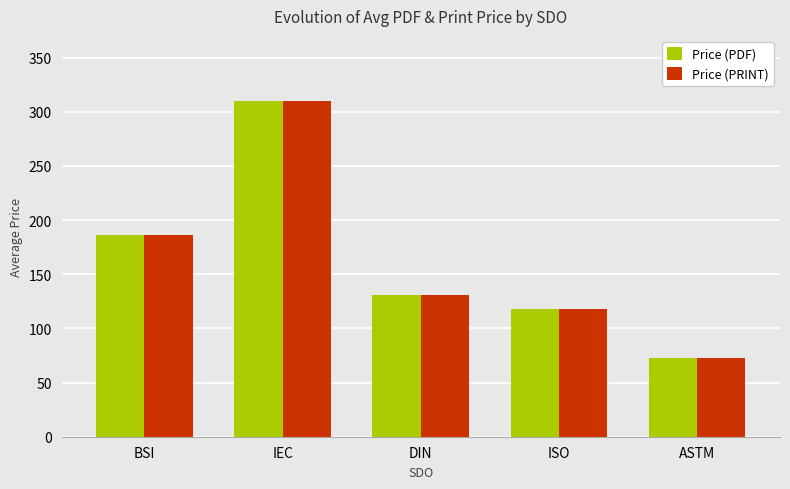

List the labels in order of Price (PRINT) value, largest first.

IEC, BSI, DIN, ISO, ASTM